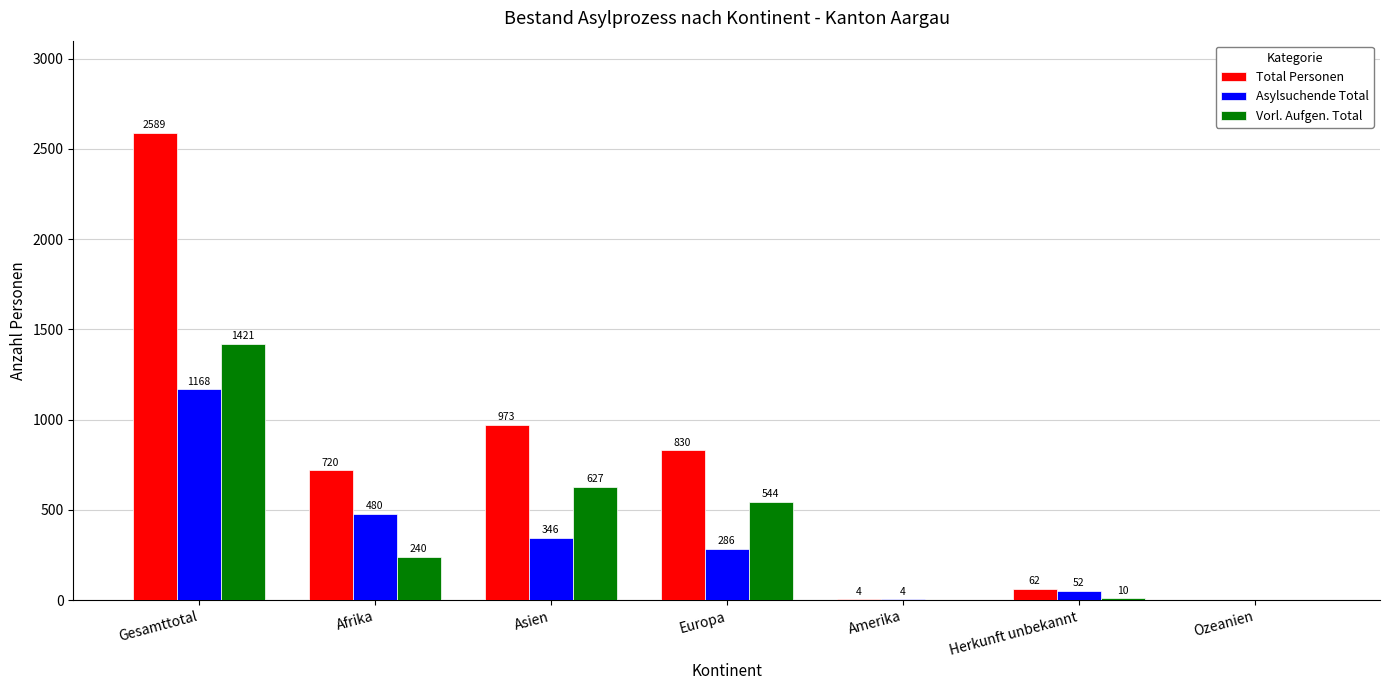

How many distinct data groups are displayed?

3